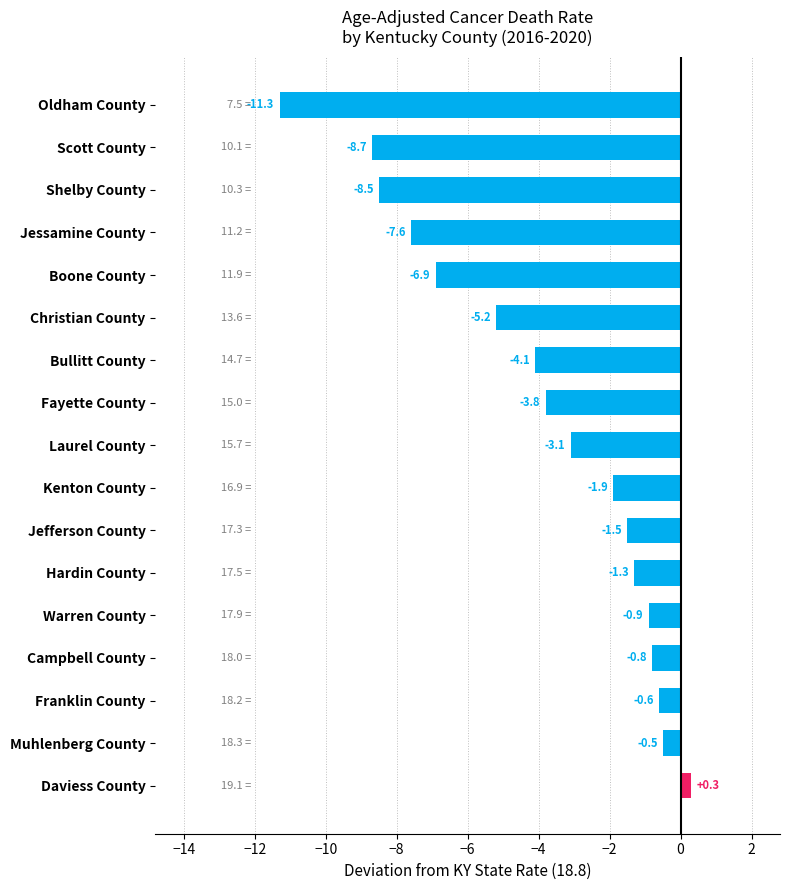

How many values are below zero?

16